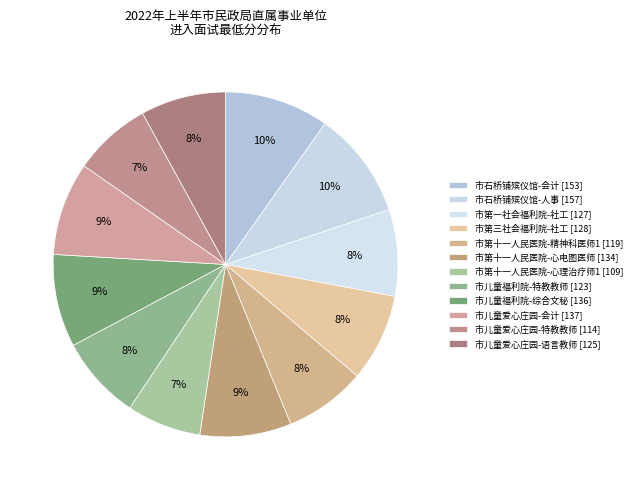

How many slices are in this pie chart?

12